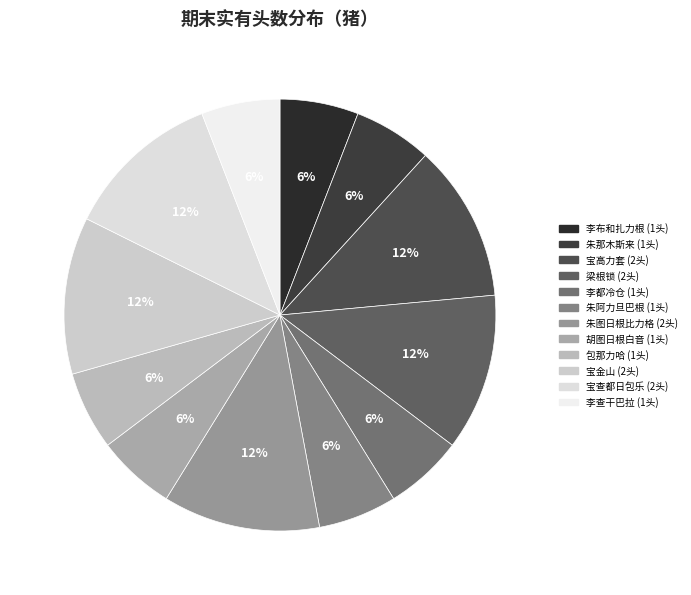

What is the ratio of the value at 李布和扎力根 to the value at 梁根锁?

0.5